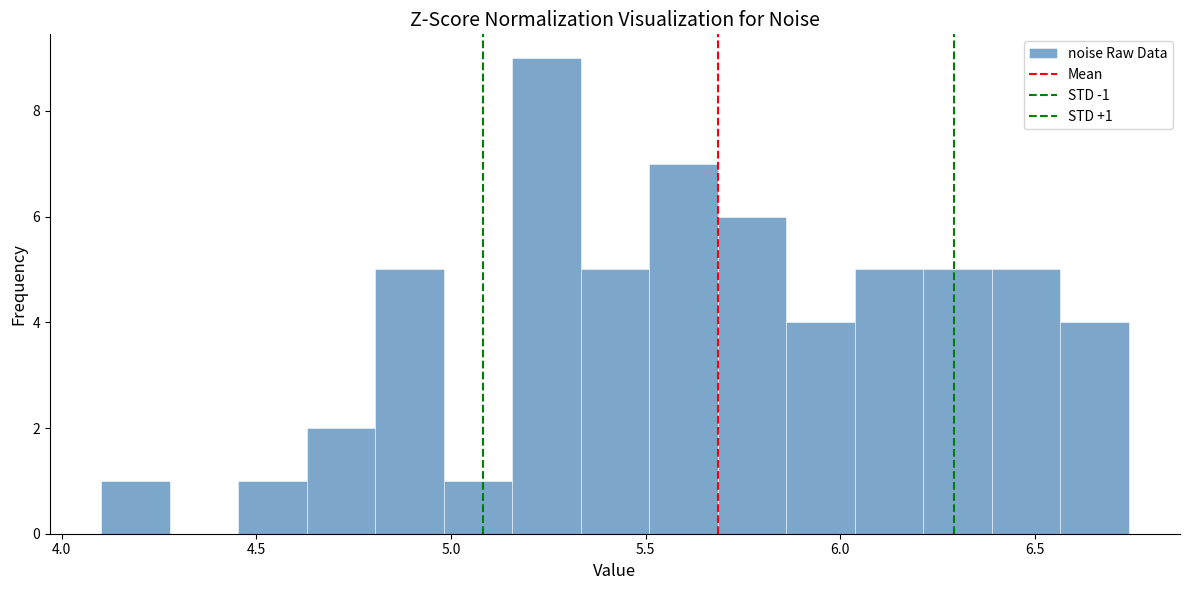

Read against the x-axis, roughly where is the centre of the tallest bar?

5.25